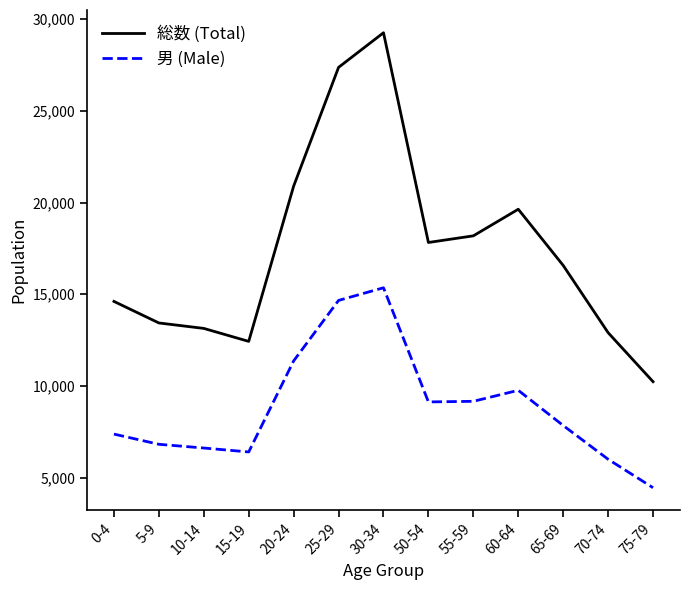

What is the greatest value displayed?

29256